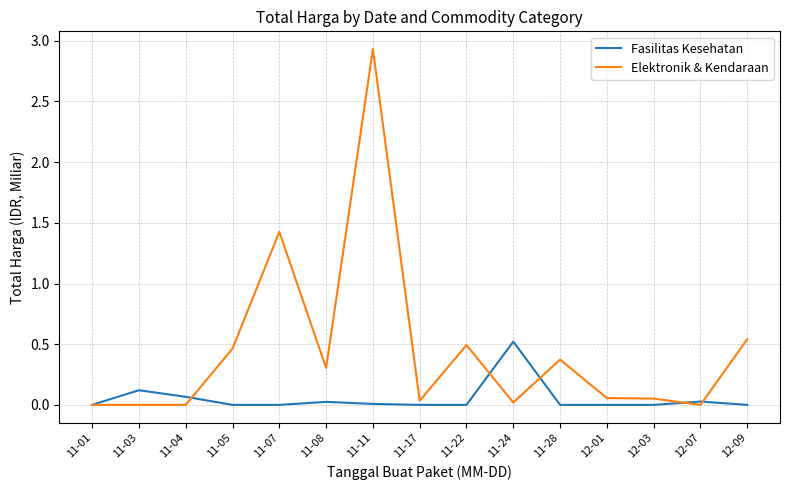

The Elektronik & Kendaraan series shows 0.1 at 12-03. True or false?

True